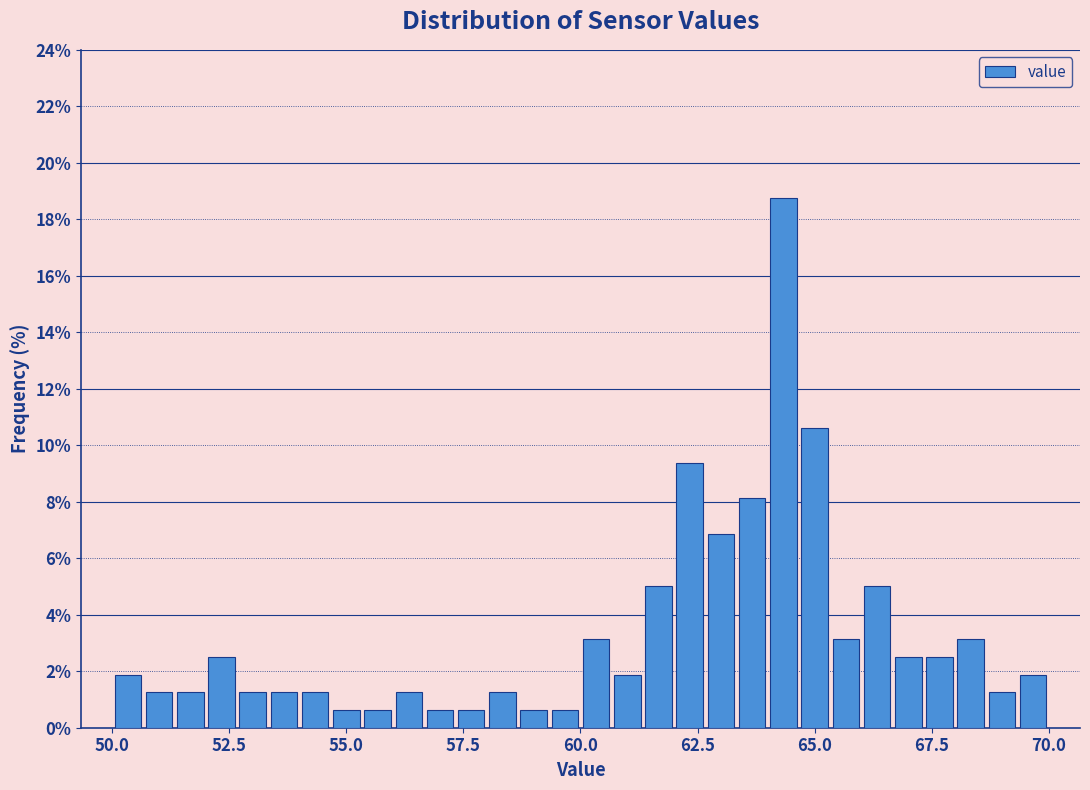

Read against the x-axis, roughly where is the centre of the tallest bar?

64.5